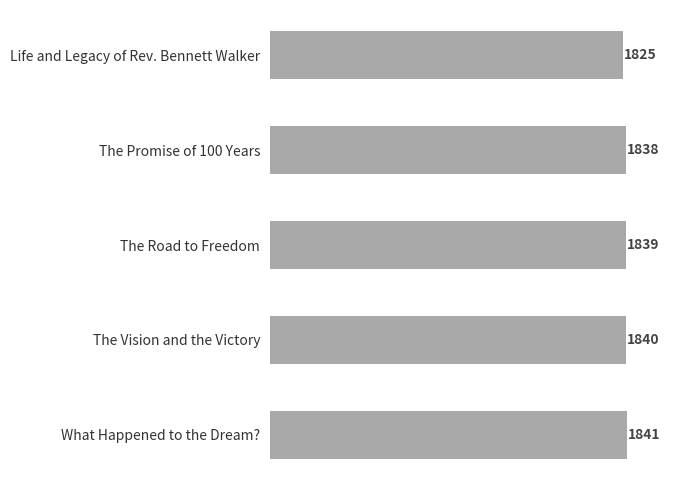

How many bars are there in total?

5